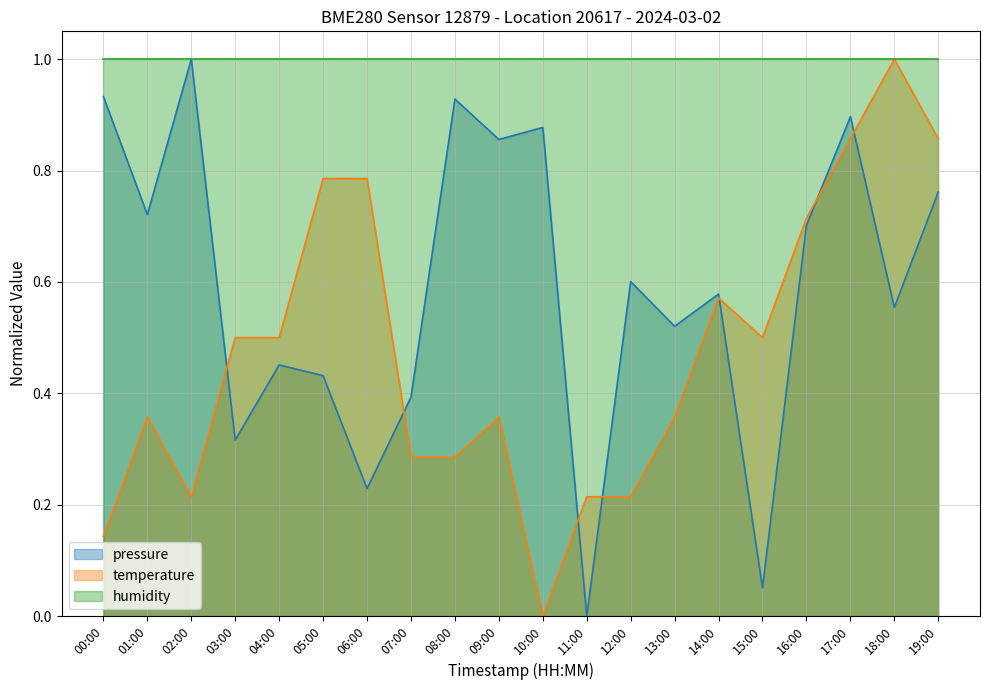

Is it true that pressure equals 0.1 at 15:00?

True